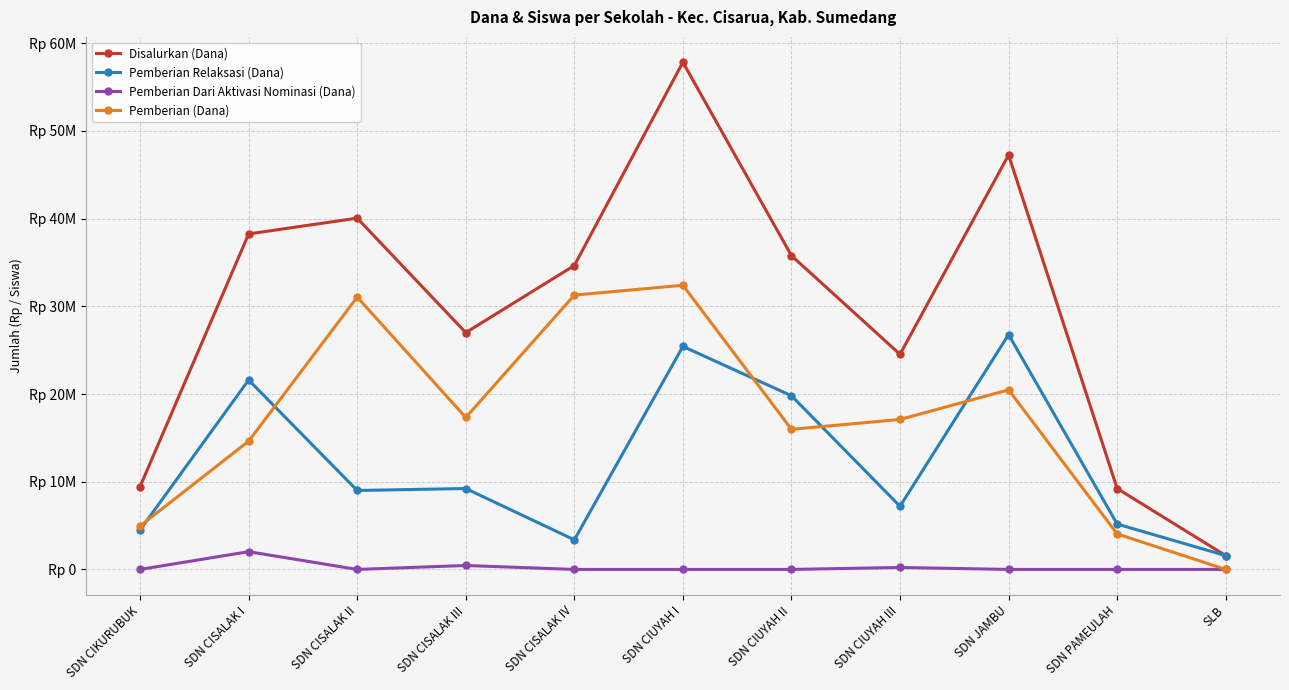

Where is the first local maximum for Pemberian Relaksasi (Dana)?

SDN CISALAK I